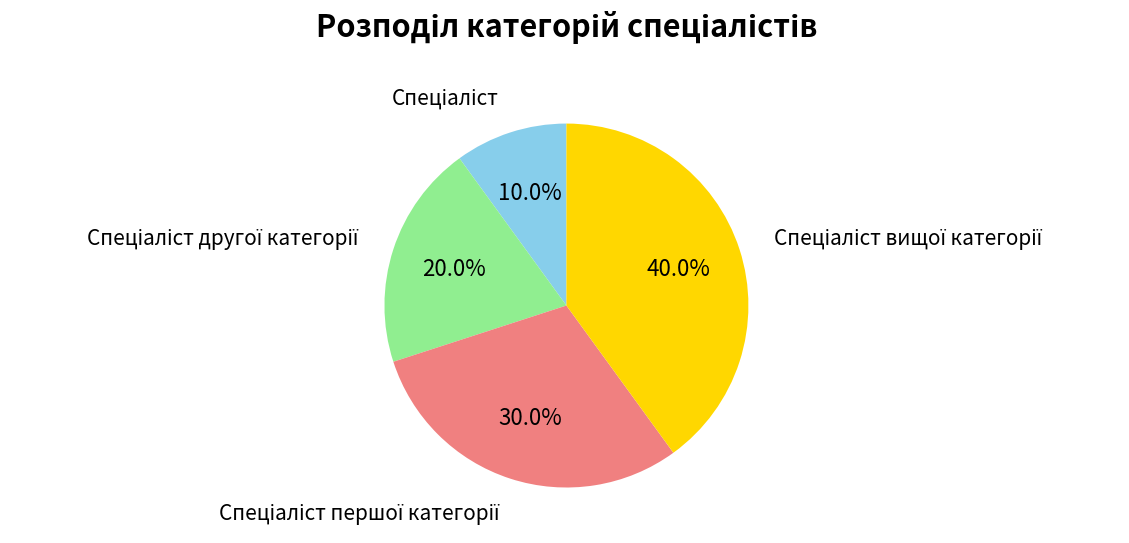

Is there any slice that represents more than half of the pie?

No